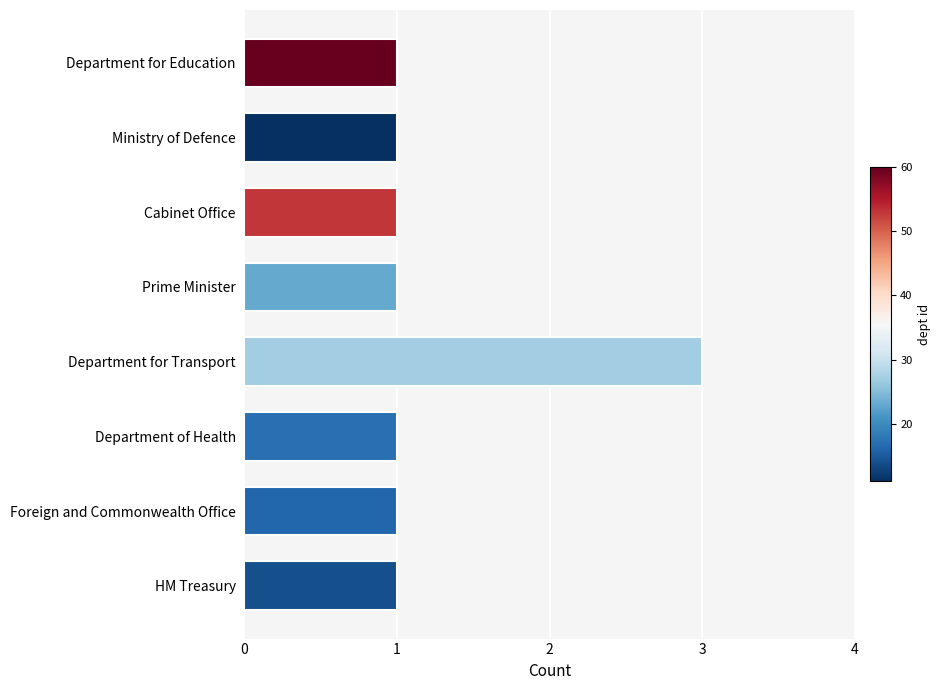

Which has a higher value, Department of Health or Department for Transport?

Department for Transport